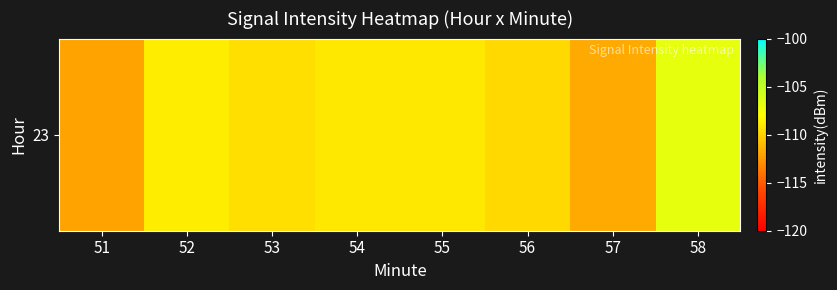

Rank the categories by value from lowest to highest.

51, 57, 56, 53, 54, 55, 52, 58